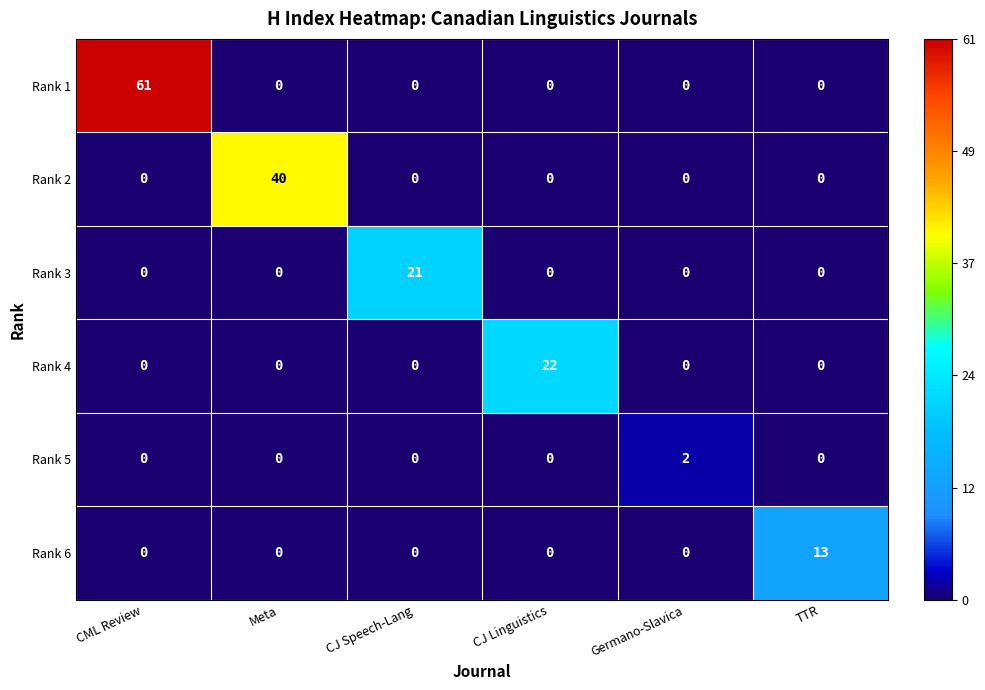

Is it true that Rank 3 equals 0 at Germano-Slavica?

True